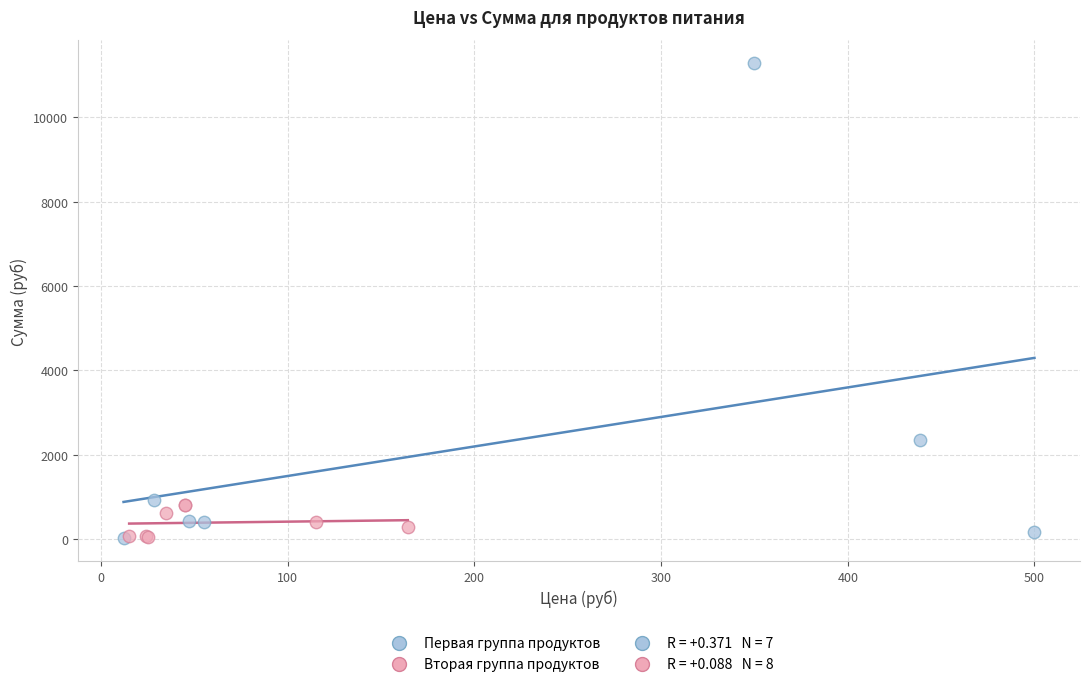

Which series reaches the maximum Y coordinate?

Первая группа продуктов